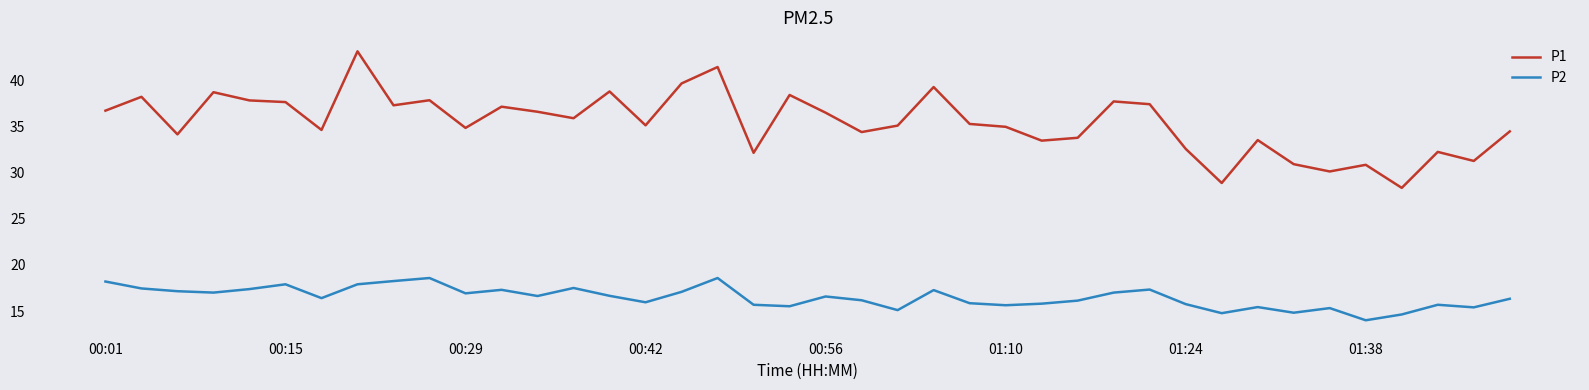

Count the number of categories in the chart.

40